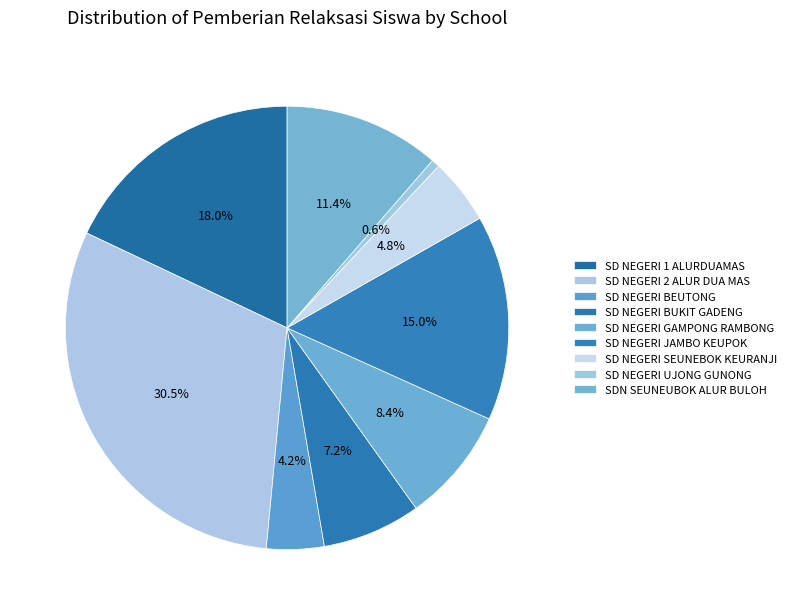

How many slices are in this pie chart?

9